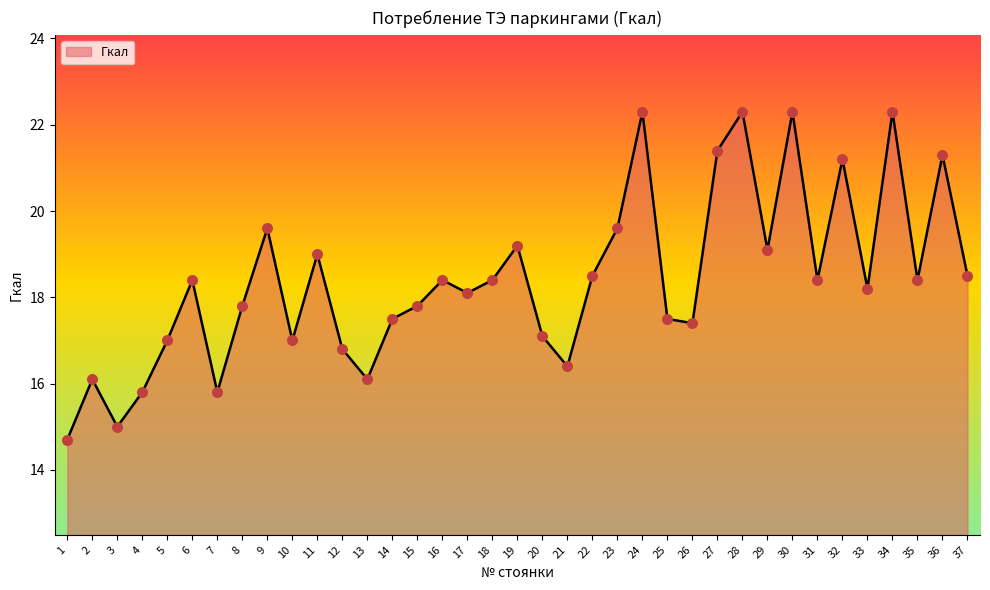

Which has a higher value, 31 or 8?

31